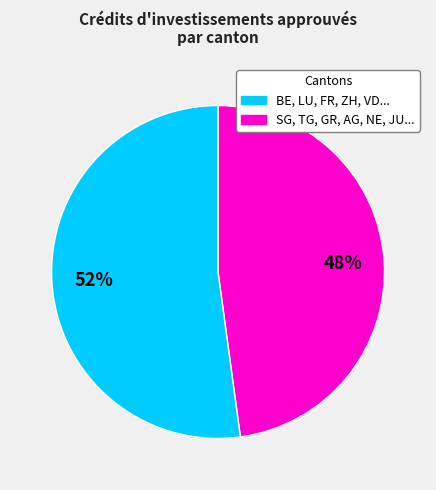

To the nearest percent, what is the difference between the largest and smallest slice percentages?

4%